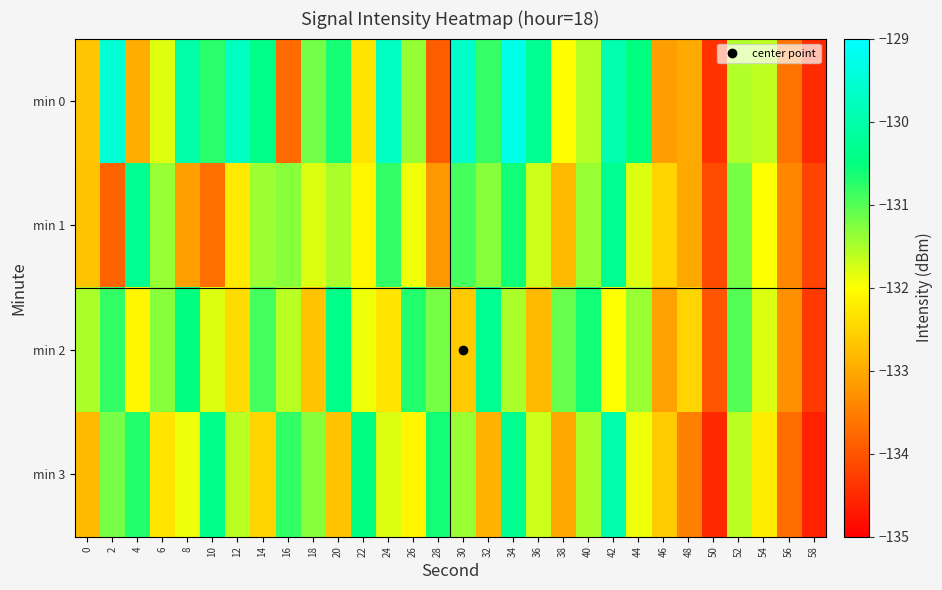

Reading left to right, transcribe all the data shown in this chart.

min 0: 0=-132.7	2=-129.5	4=-133.0	6=-131.8	8=-130.0	10=-130.7	12=-129.7	14=-130.4	16=-133.7	18=-131.2	20=-130.6	22=-132.3	24=-129.7	26=-131.4	28=-133.9	30=-129.7	32=-130.8	34=-129.3	36=-130.3	38=-132.0	40=-131.6	42=-129.9	44=-130.5	46=-133.1	48=-133.0	50=-134.4	52=-131.5	54=-131.6	56=-133.6	58=-134.5
min 1: 0=-132.7	2=-133.8	4=-130.3	6=-131.4	8=-133.1	10=-133.7	12=-132.2	14=-131.4	16=-131.3	18=-131.8	20=-131.5	22=-132.1	24=-130.8	26=-131.9	28=-133.2	30=-130.9	32=-131.3	34=-130.6	36=-131.7	38=-132.8	40=-131.4	42=-130.3	44=-131.8	46=-132.5	48=-133.0	50=-134.1	52=-131.2	54=-132.0	56=-133.4	58=-134.2
min 2: 0=-131.5	2=-130.8	4=-132.1	6=-131.3	8=-130.5	10=-131.8	12=-132.4	14=-130.9	16=-131.6	18=-132.7	20=-130.4	22=-131.9	24=-132.3	26=-130.7	28=-131.2	30=-132.6	32=-130.3	34=-131.5	36=-132.8	38=-131.1	40=-130.6	42=-132.0	44=-131.4	46=-133.1	48=-132.5	50=-134.0	52=-131.0	54=-131.8	56=-133.3	58=-134.3
min 3: 0=-132.8	2=-131.2	4=-130.7	6=-132.3	8=-131.9	10=-130.4	12=-131.6	14=-132.5	16=-130.8	18=-131.3	20=-132.7	22=-130.5	24=-131.8	26=-132.1	28=-130.6	30=-131.4	32=-132.9	34=-130.3	36=-131.7	38=-133.0	40=-131.5	42=-130.0	44=-131.9	46=-132.6	48=-133.5	50=-134.5	52=-131.6	54=-132.2	56=-133.7	58=-134.6